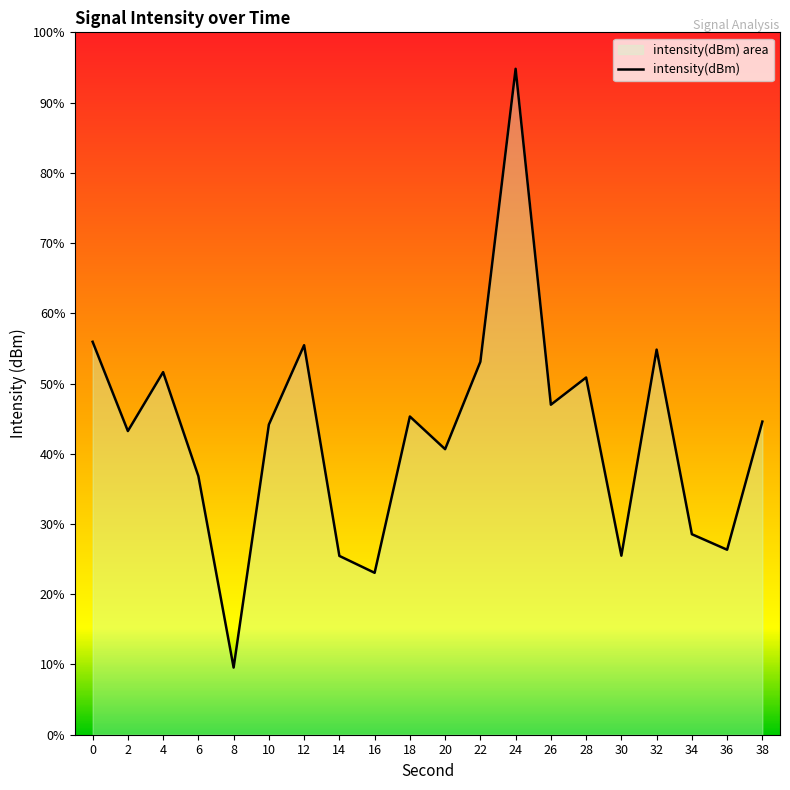

What is the change in value from 30 to 38?

+6.1